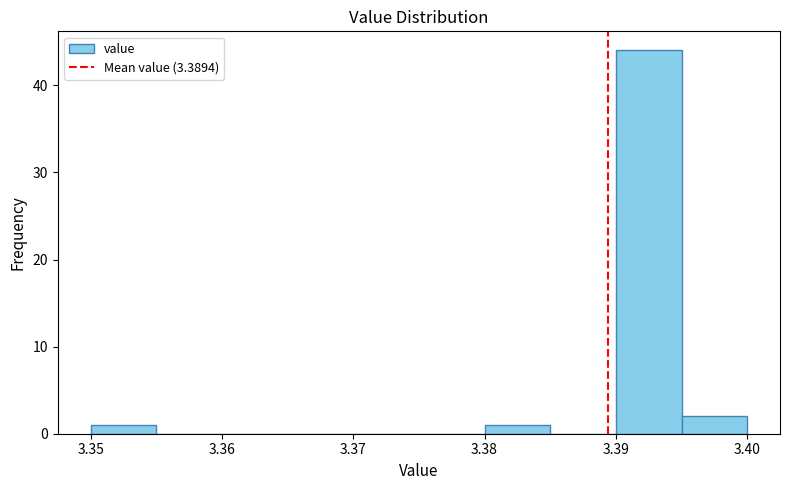

Over which range of the x-axis is the bar tallest?

3.390 to 3.395